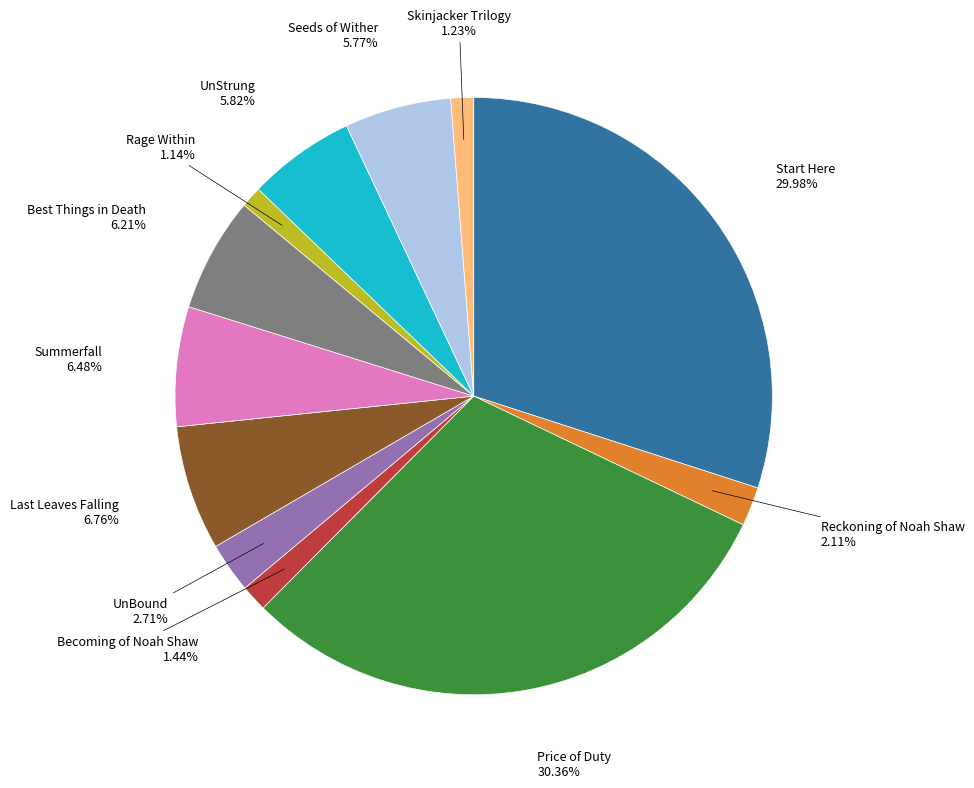

Does any single category account for the majority?

No